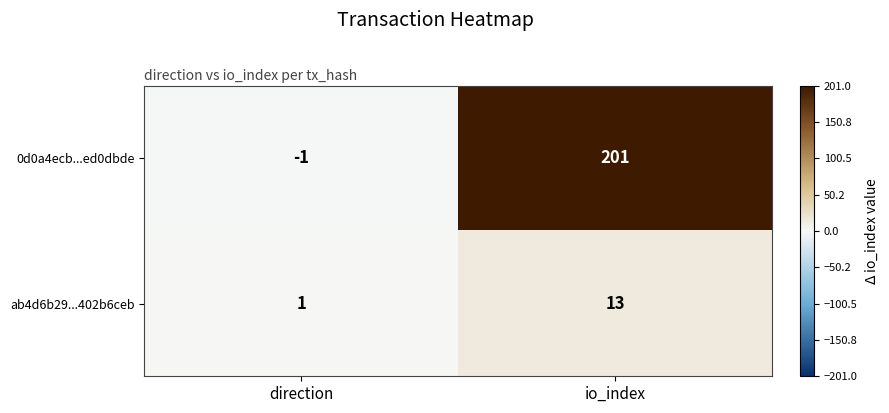

At which label is ab4d6b29...402b6ceb closest to 7?

direction